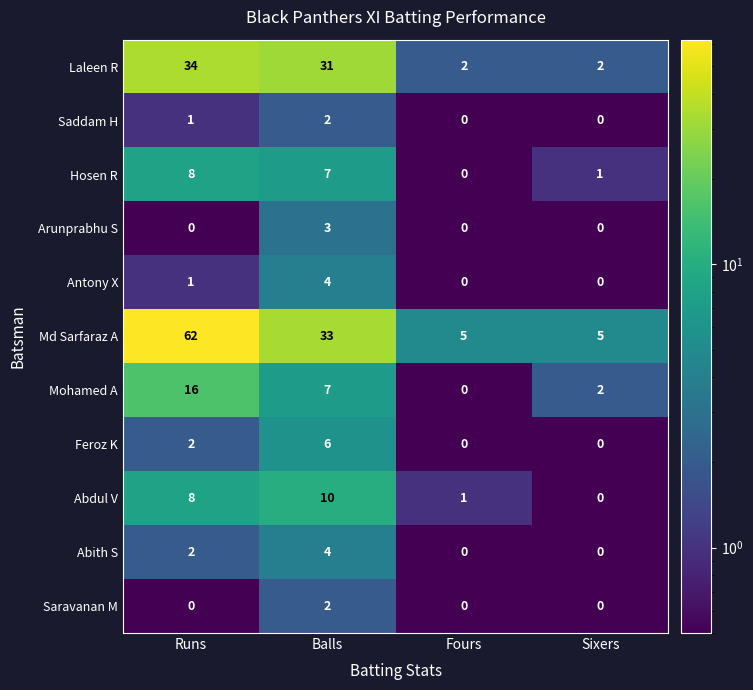

At which label is Antony X closest to 2?

Runs